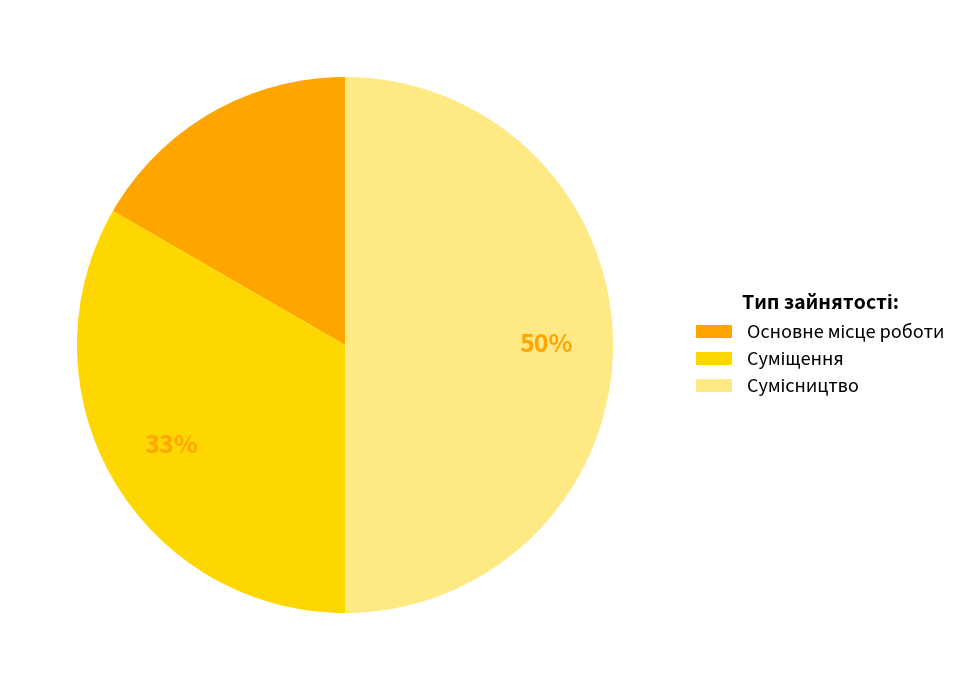

Count the number of slices in the pie.

3